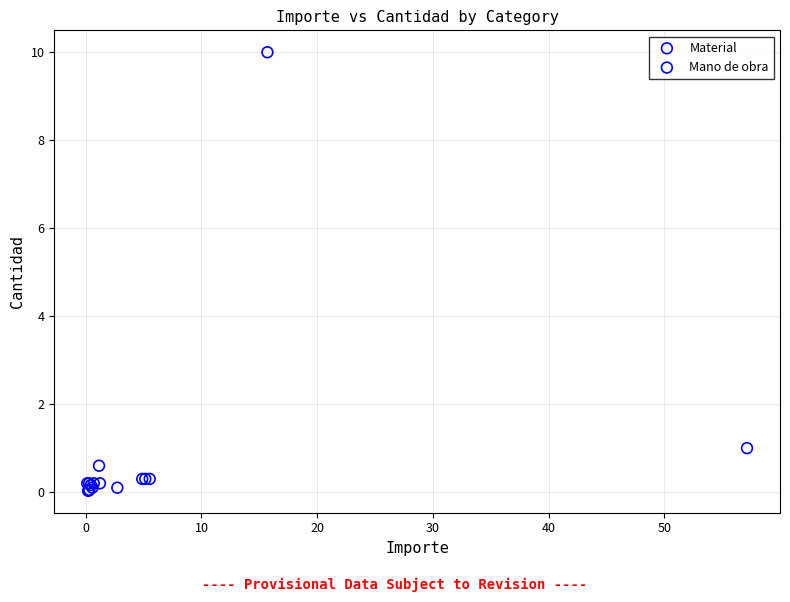

Which series reaches the maximum Y coordinate?

Material